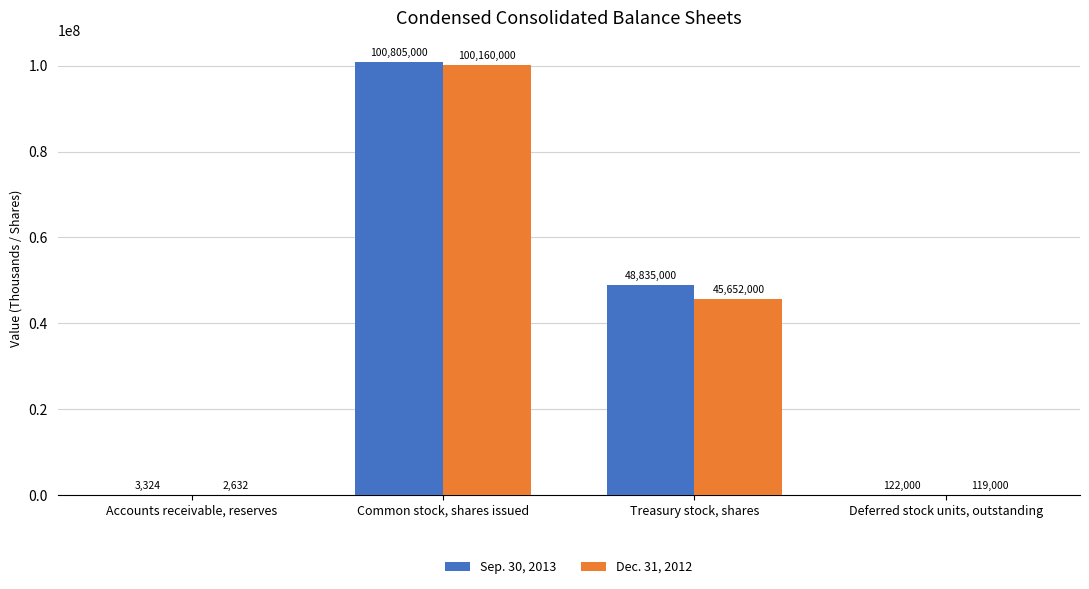

What is the greatest value displayed?

100805000